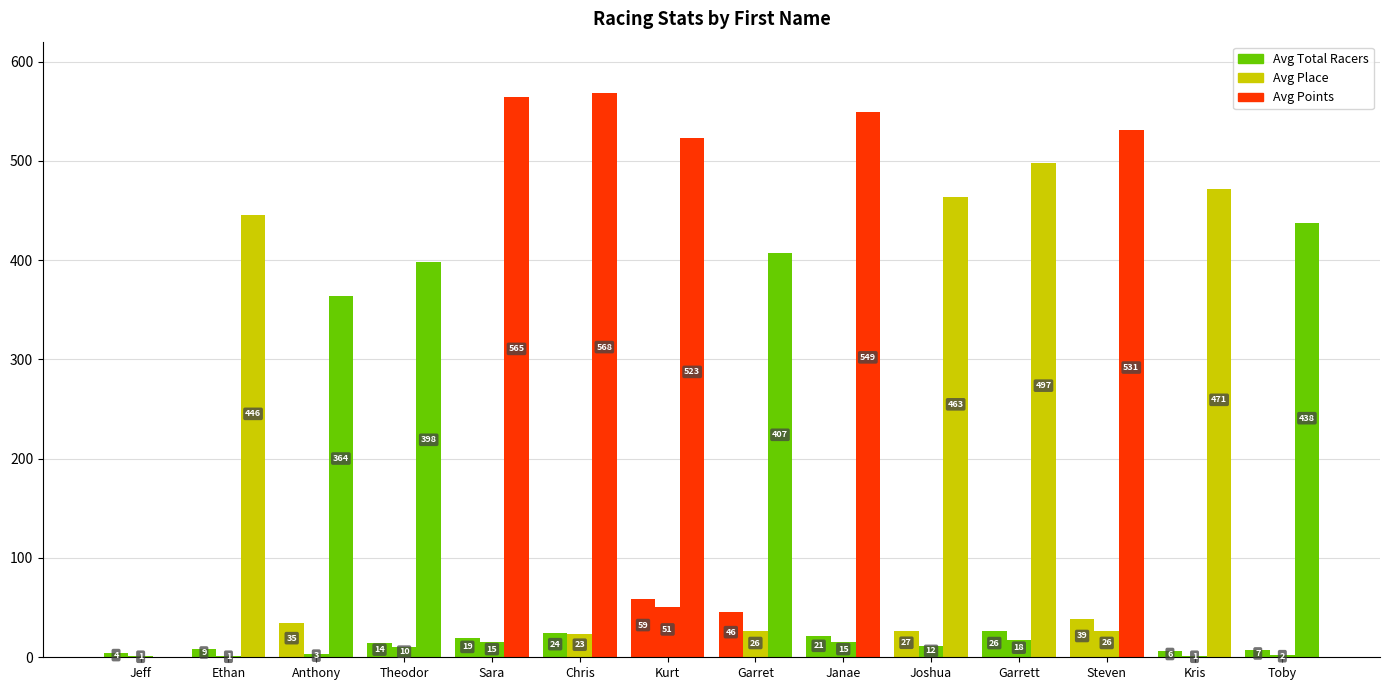

Is it true that Avg Place equals 23.0 at Chris?

True